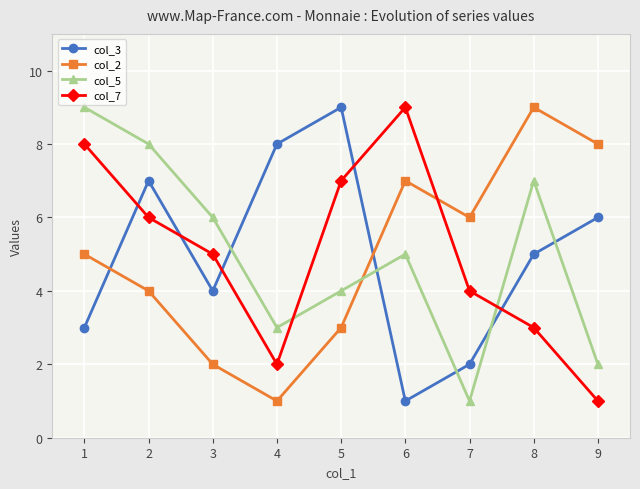

What is the difference between the second highest and second lowest values in the col_5 series?

6